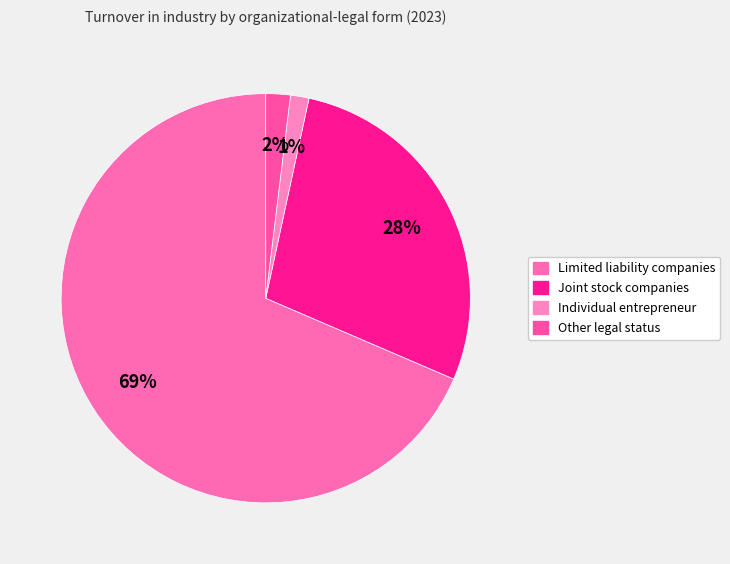

How much of the chart is everything except Limited liability companies?

31.5%